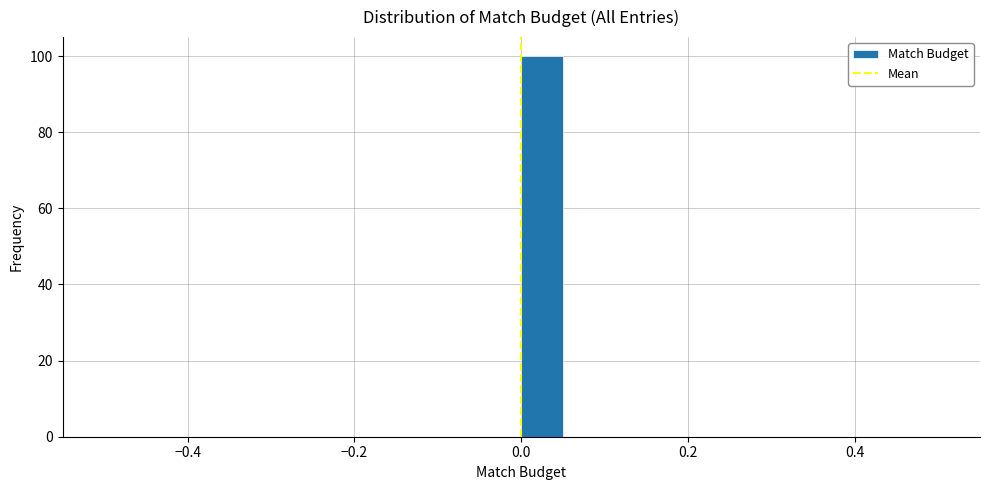

Read against the x-axis, roughly where is the centre of the tallest bar?

0.02